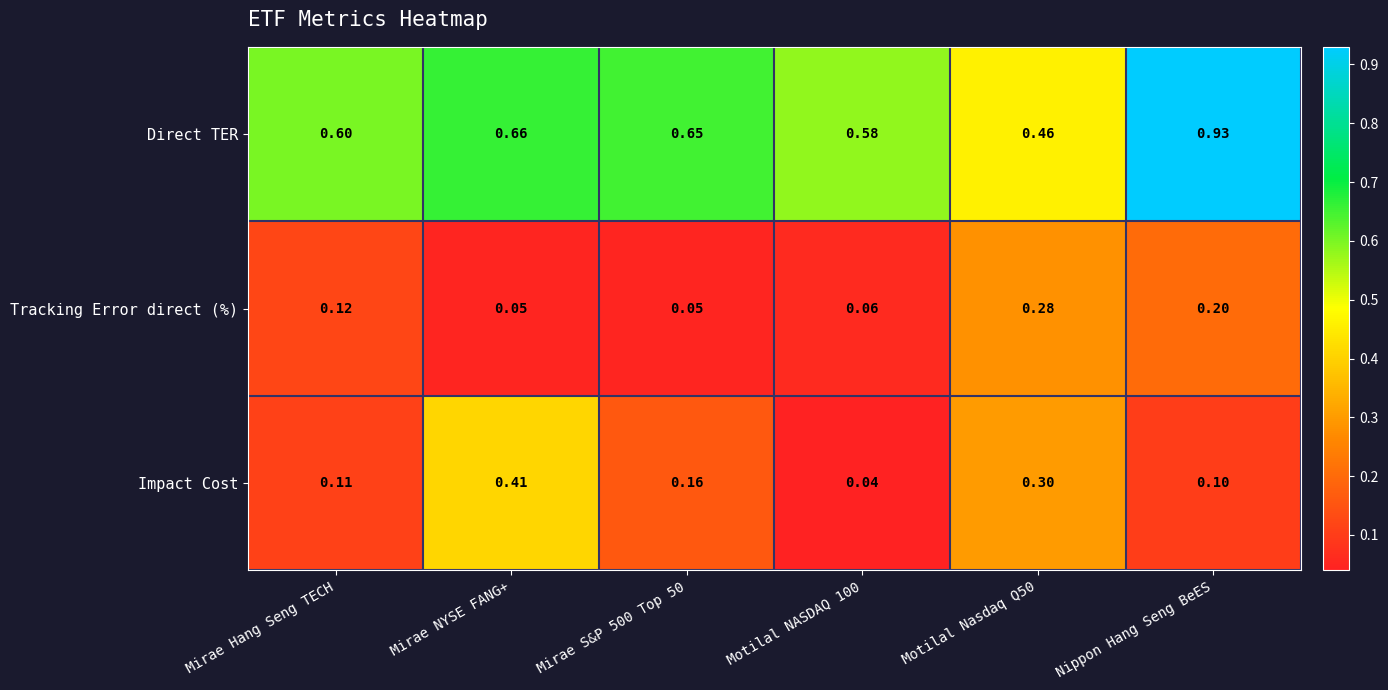

Which category has the highest value across all series?

Nippon Hang Seng BeES